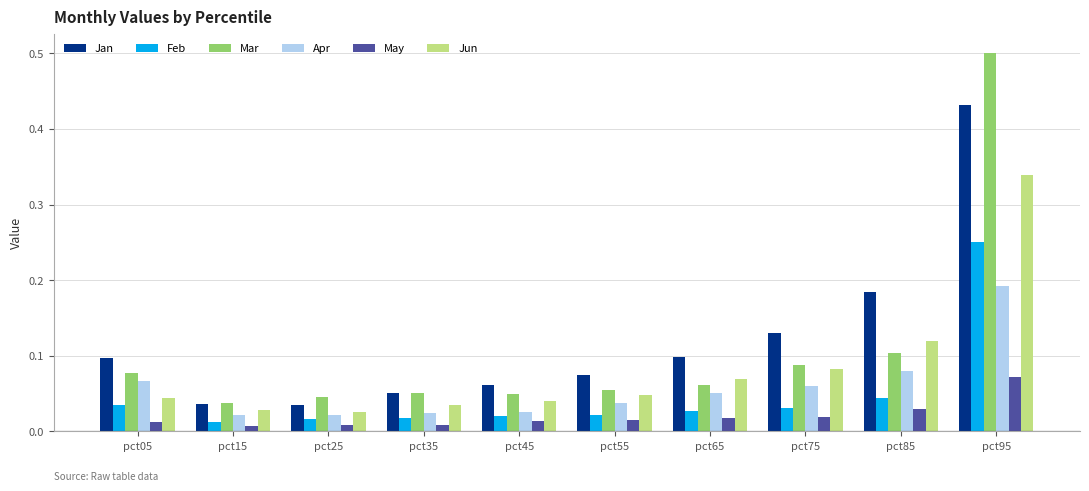

Is the value of Mar at pct55 greater than the value of May at pct55?

Yes